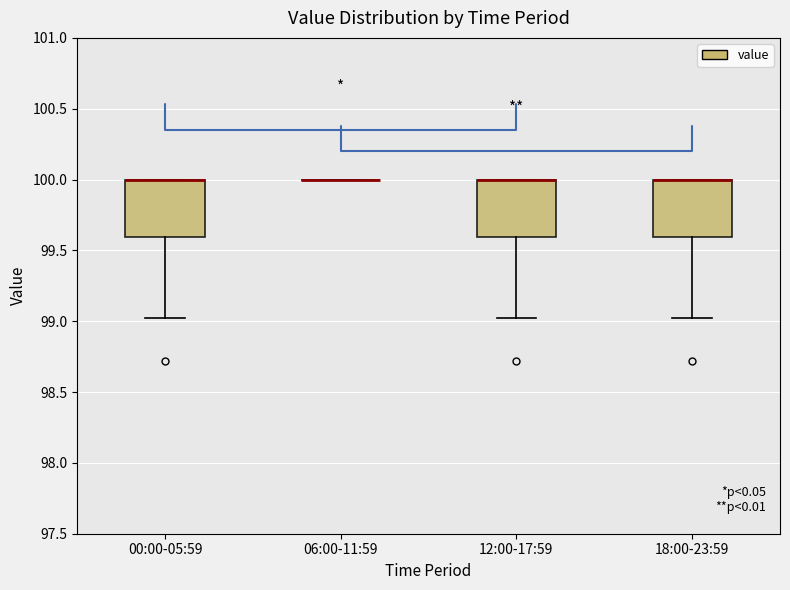

Reading left to right, read every box against the y-axis: the position of its median line, the range the box covers, and the ends of its whiskers. The values are not printed on the chart, so give them approximately, as read against the axis.

00:00-05:59: median 100.0 (drawn on the box's upper edge), box 99.6 to 100.0, whiskers 99.0 to 100.0
06:00-11:59: box collapsed to a line at 100.0, whiskers 100.0 to 100.0
12:00-17:59: median 100.0 (drawn on the box's upper edge), box 99.6 to 100.0, whiskers 99.0 to 100.0
18:00-23:59: median 100.0 (drawn on the box's upper edge), box 99.6 to 100.0, whiskers 99.0 to 100.0